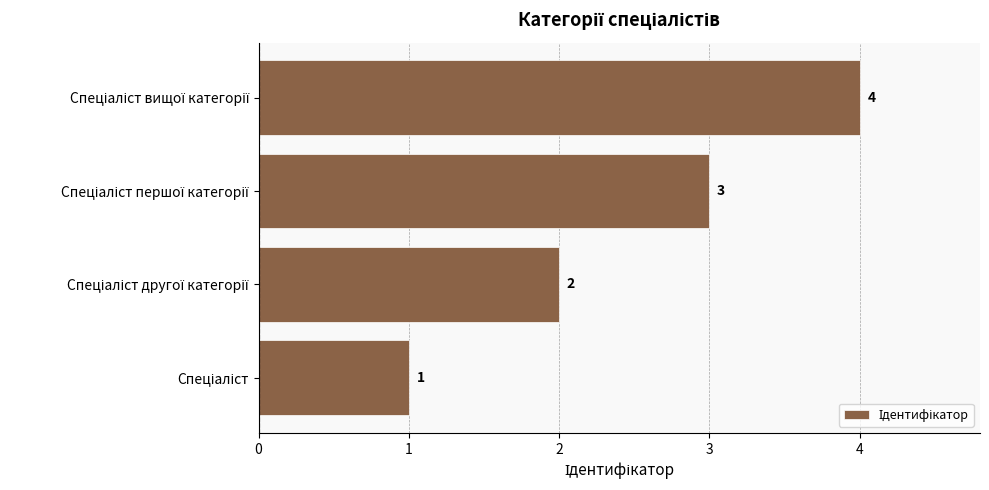

What is the maximum value shown in the chart?

4